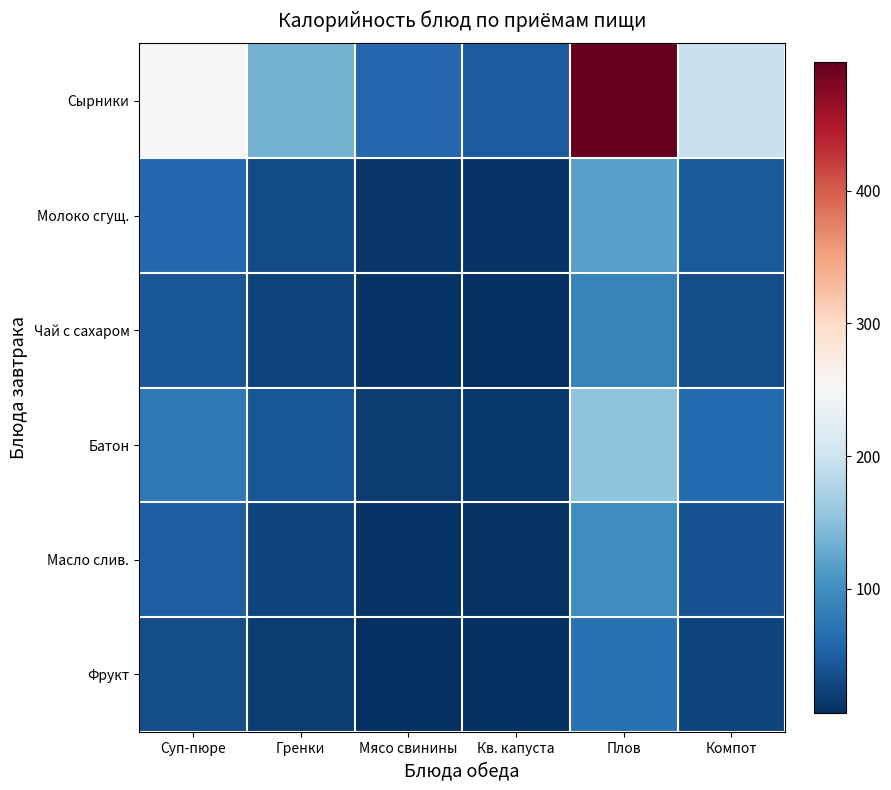

Which series has the largest range (max minus min)?

Сырники